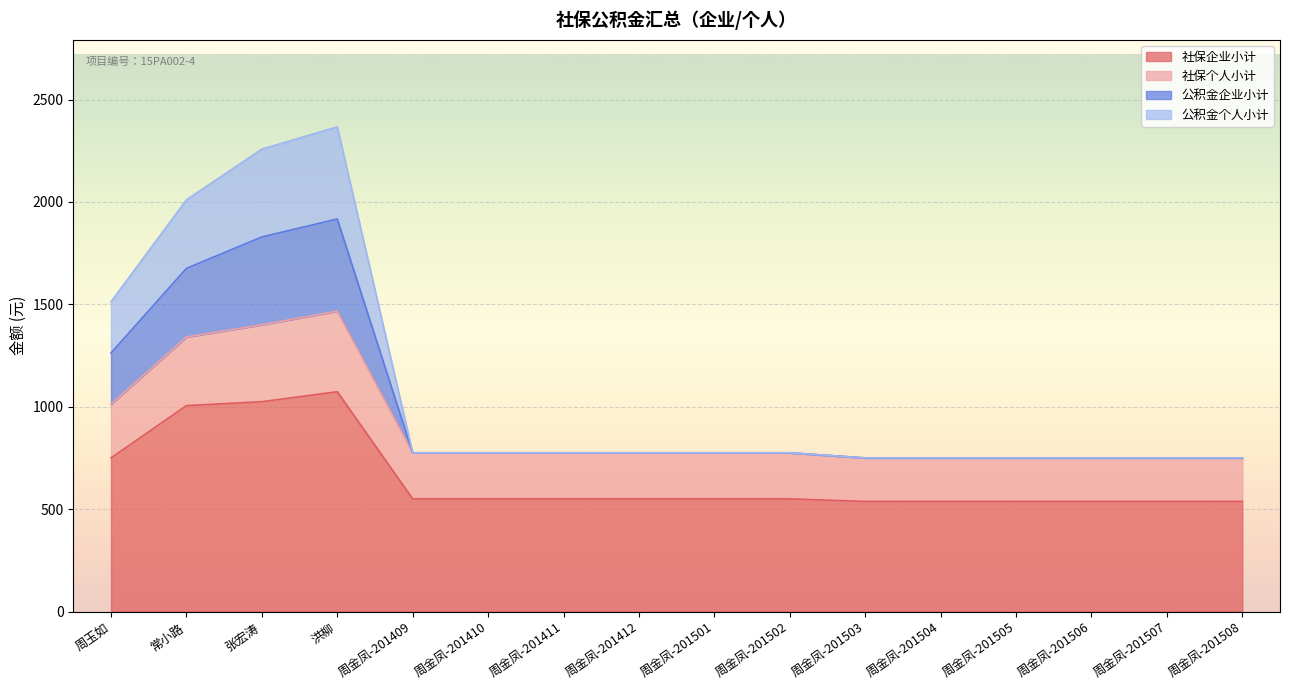

Does the chart display data point markers on the line(s)?

No